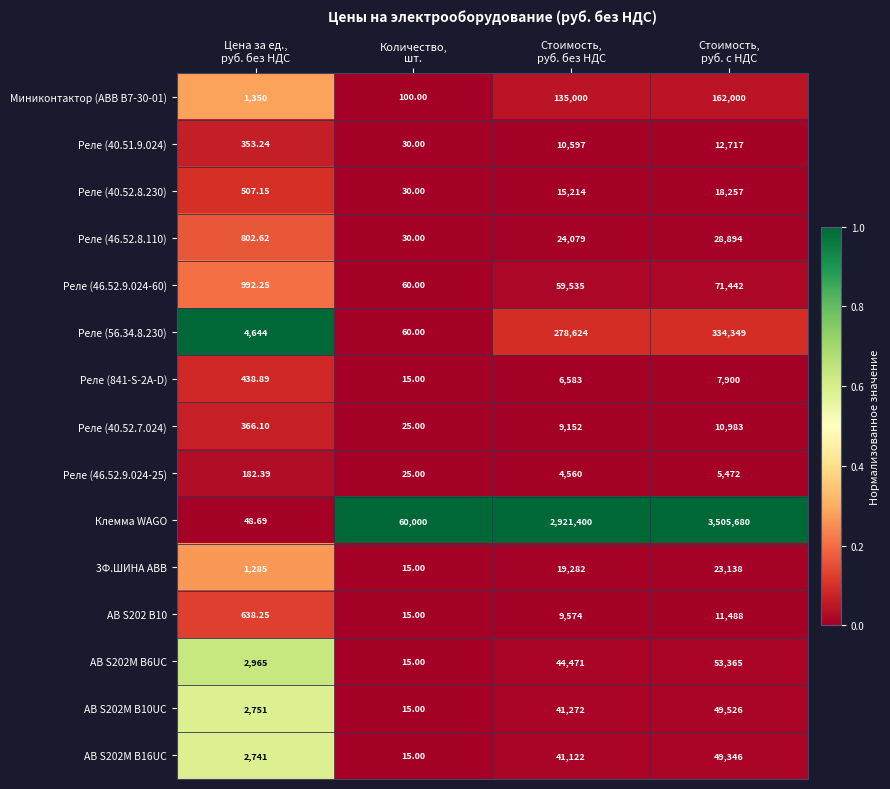

What is the maximum value shown in the chart?

3505680.0